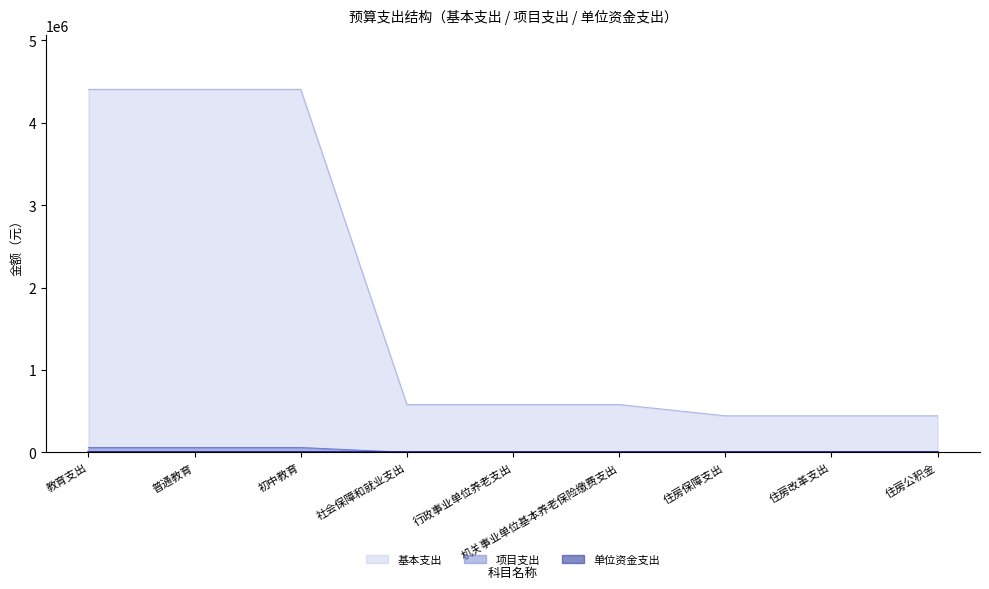

Is it true that 项目支出 equals 0.0 at 住房公积金?

True